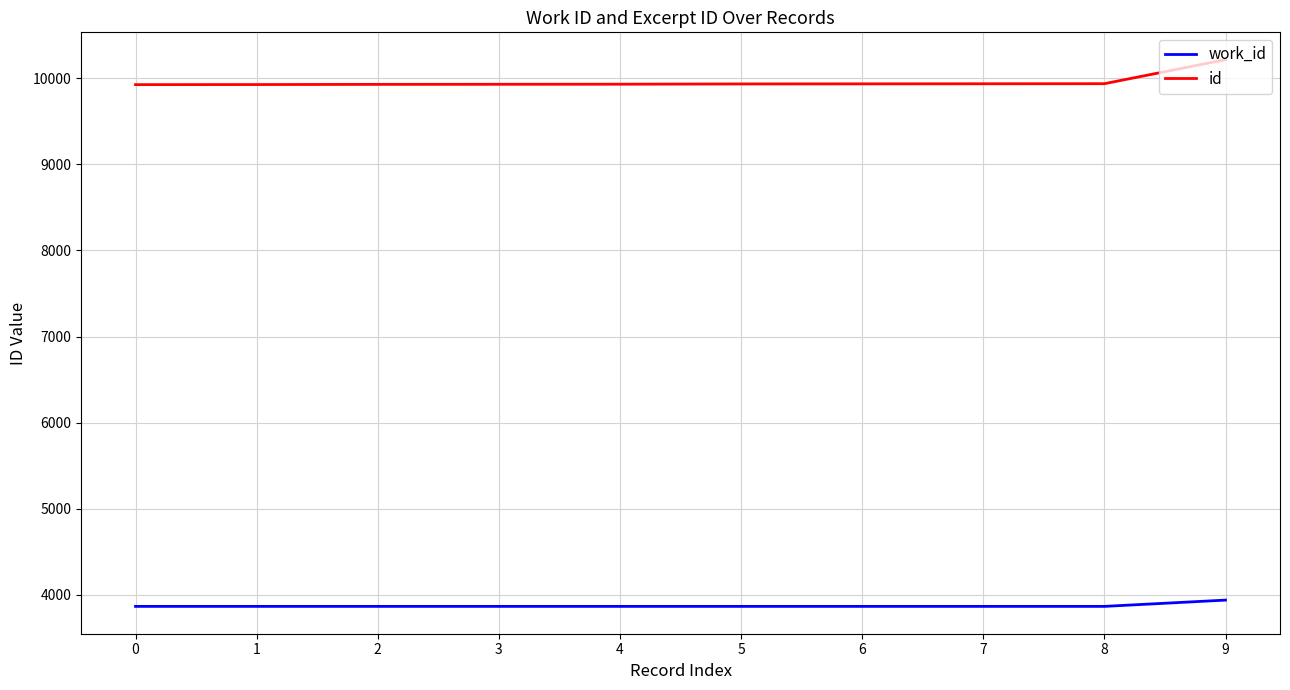

At how many categories does at least one series exceed 6291?

10